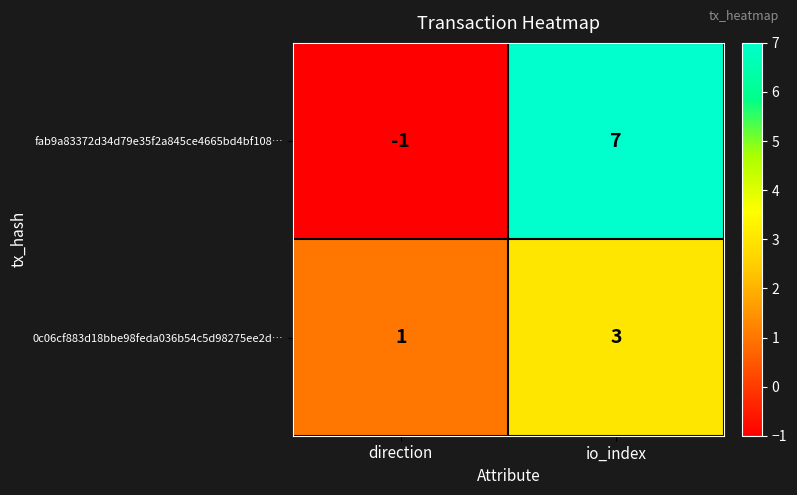

What is the highest value of the 0c06cf883d18bbe98feda036b54c5d98275ee2d… series?

3